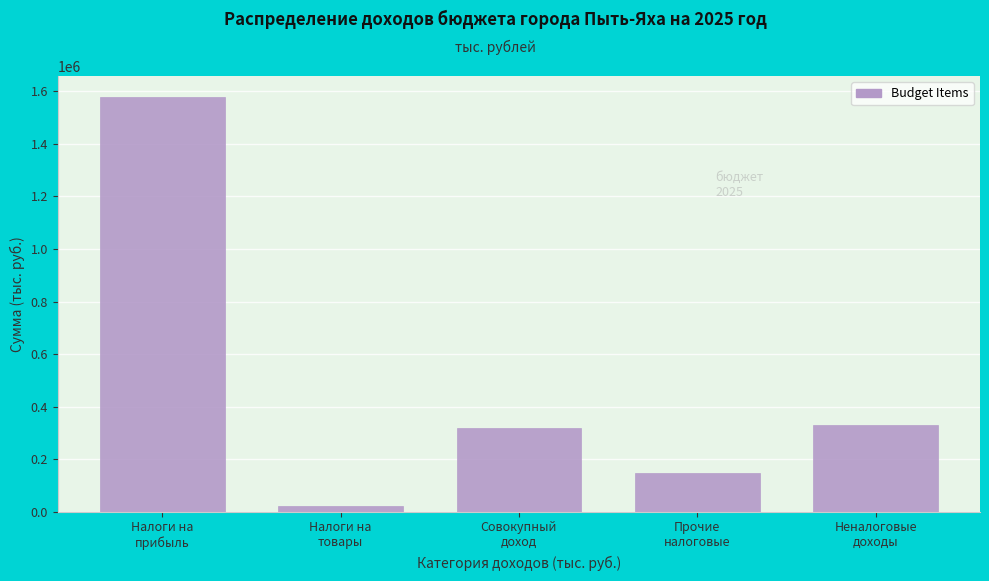

What is the greatest value displayed?

1578728.3